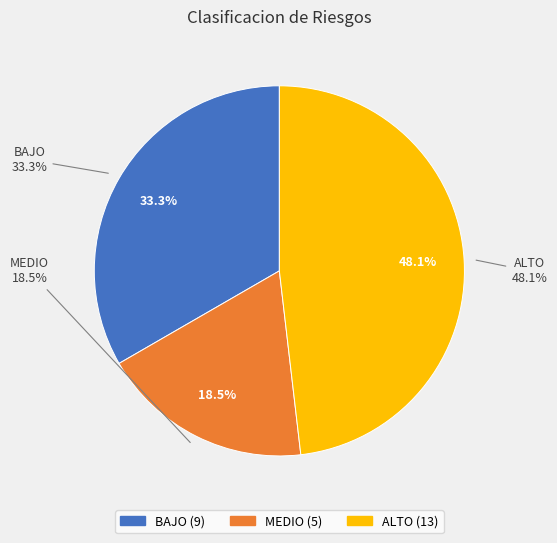

Does MEDIO account for over 50% of the chart?

No